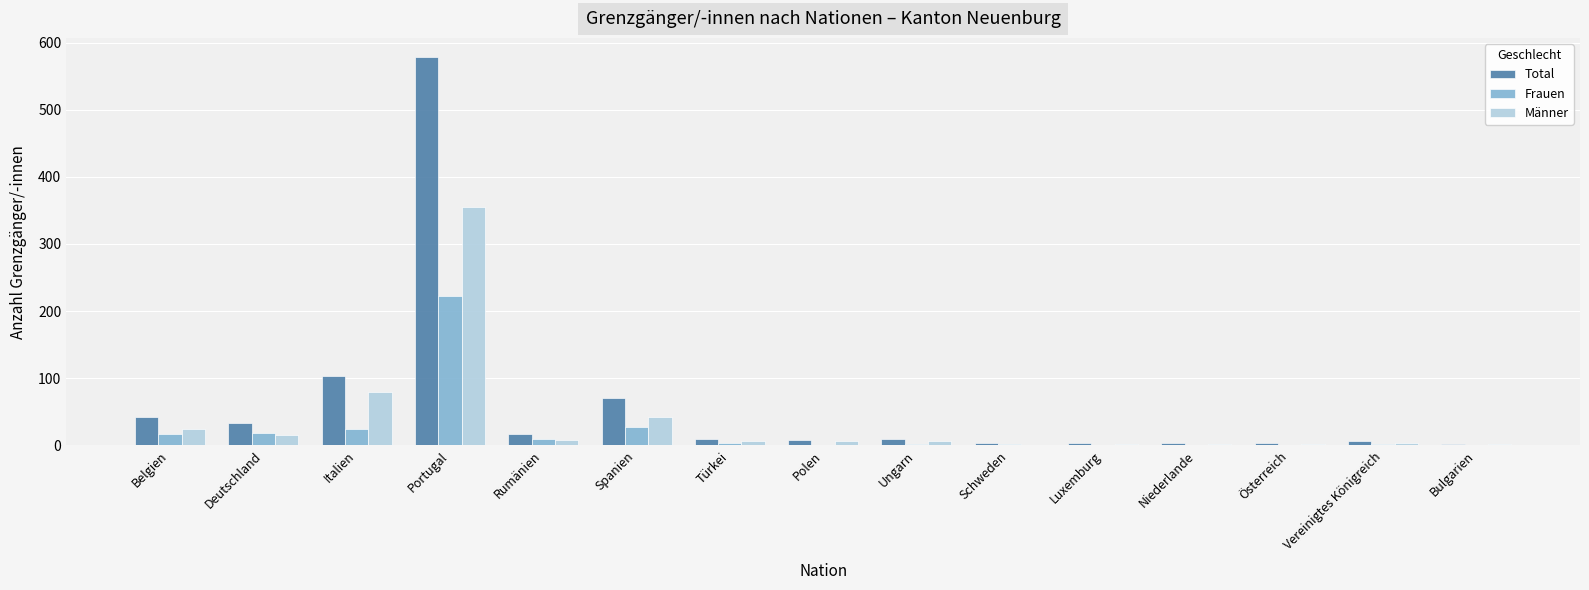

How many groups of bars are there?

15